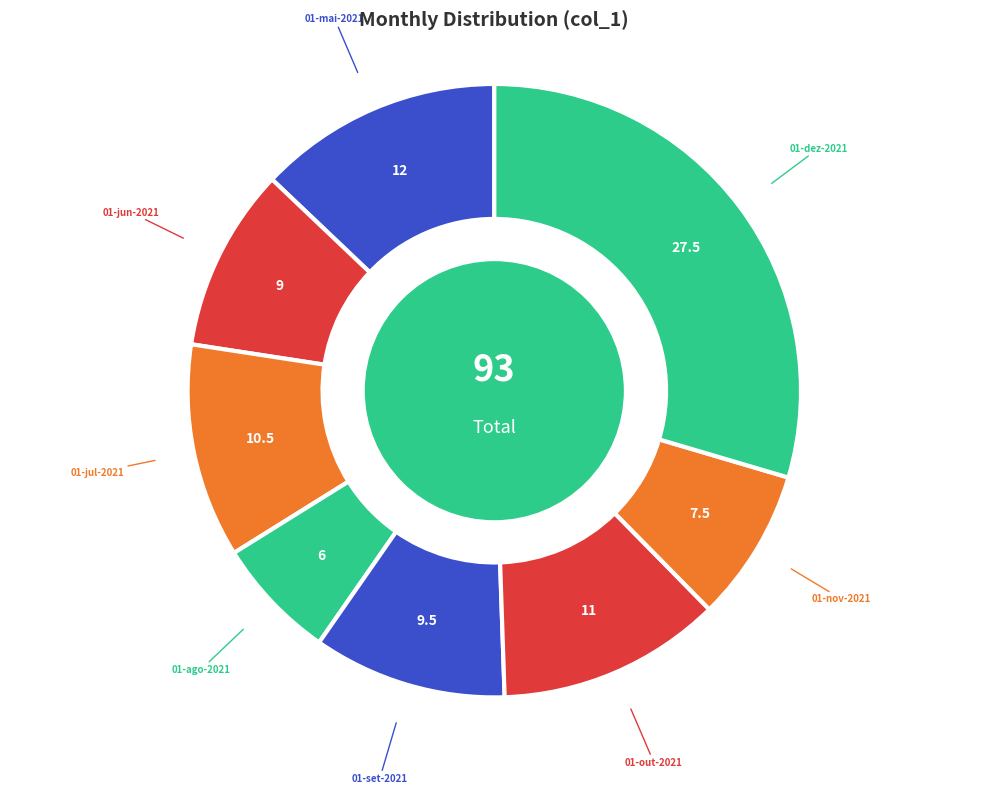

Between 01-nov-2021 and 01-mai-2021, which is larger?

01-mai-2021